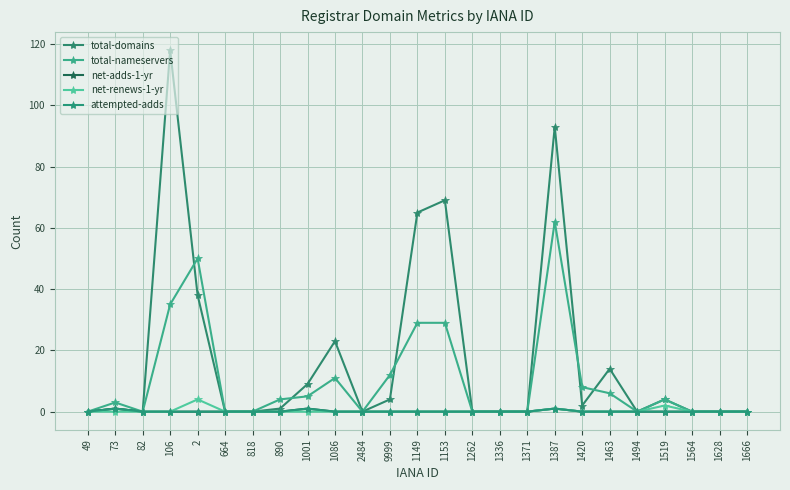

What is the spread (max minus min) of values at 1001?

9